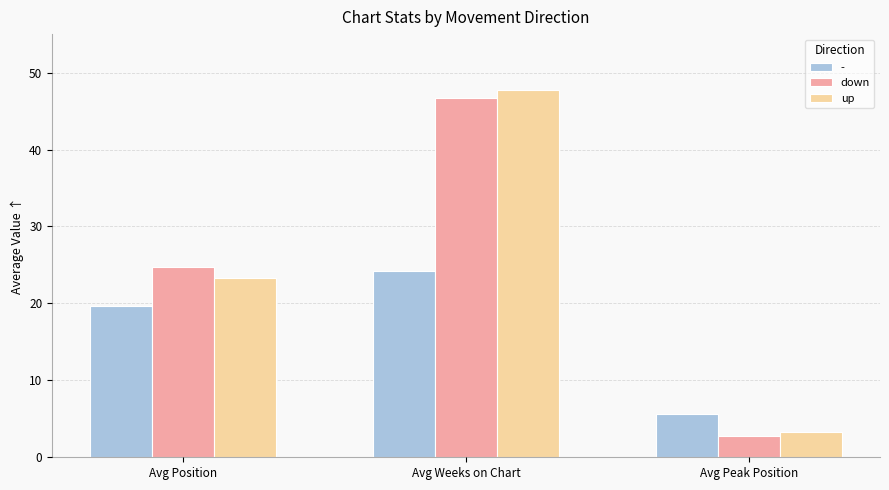

Rank the series by their maximum value, from lowest to highest.

-, down, up